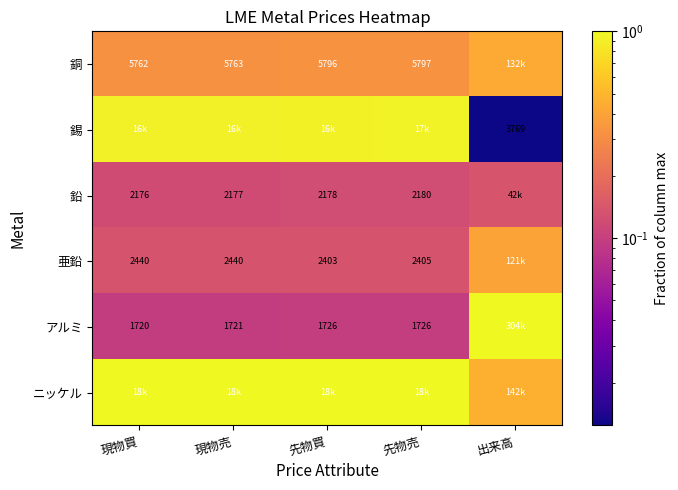

Is the value of アルミ at 先物売 greater than the value of 鉛 at 先物買?

No